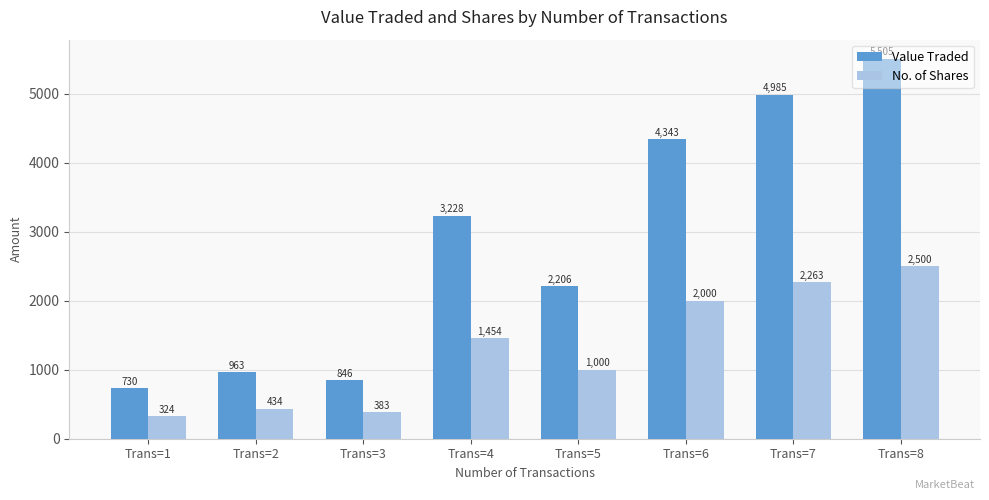

At how many categories does at least one series exceed 2165?

5